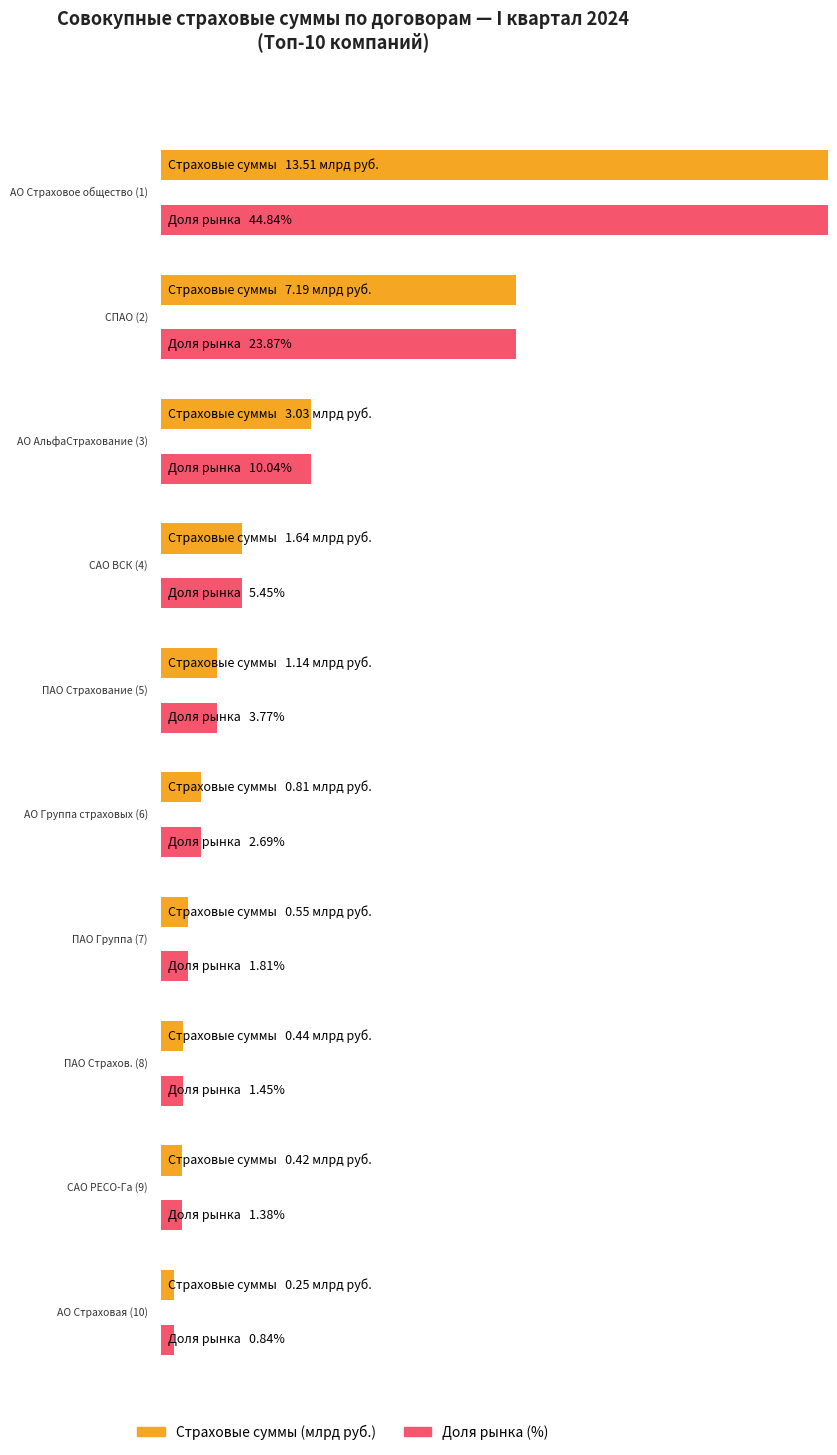

Is it true that Совокупные страховые суммы equals 11453868765.7 at 2?

False